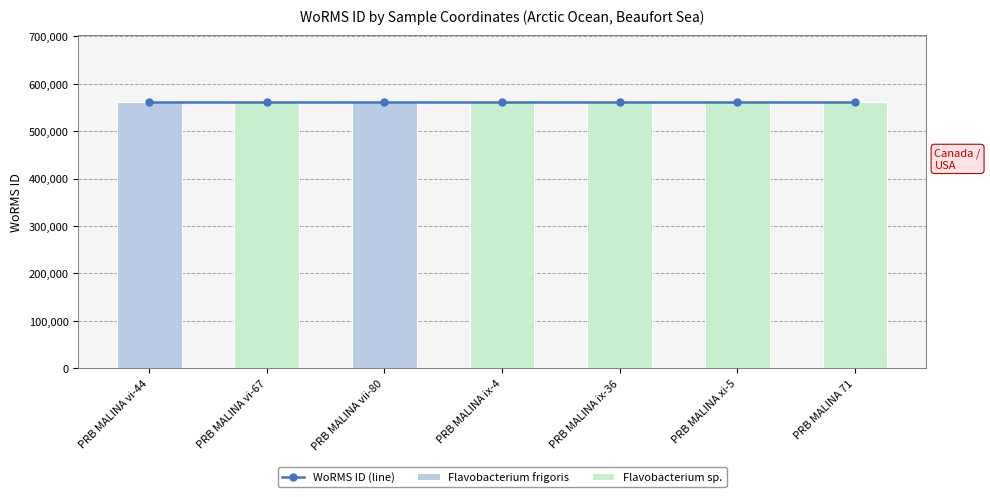

Does the chart contain stacked bars?

No